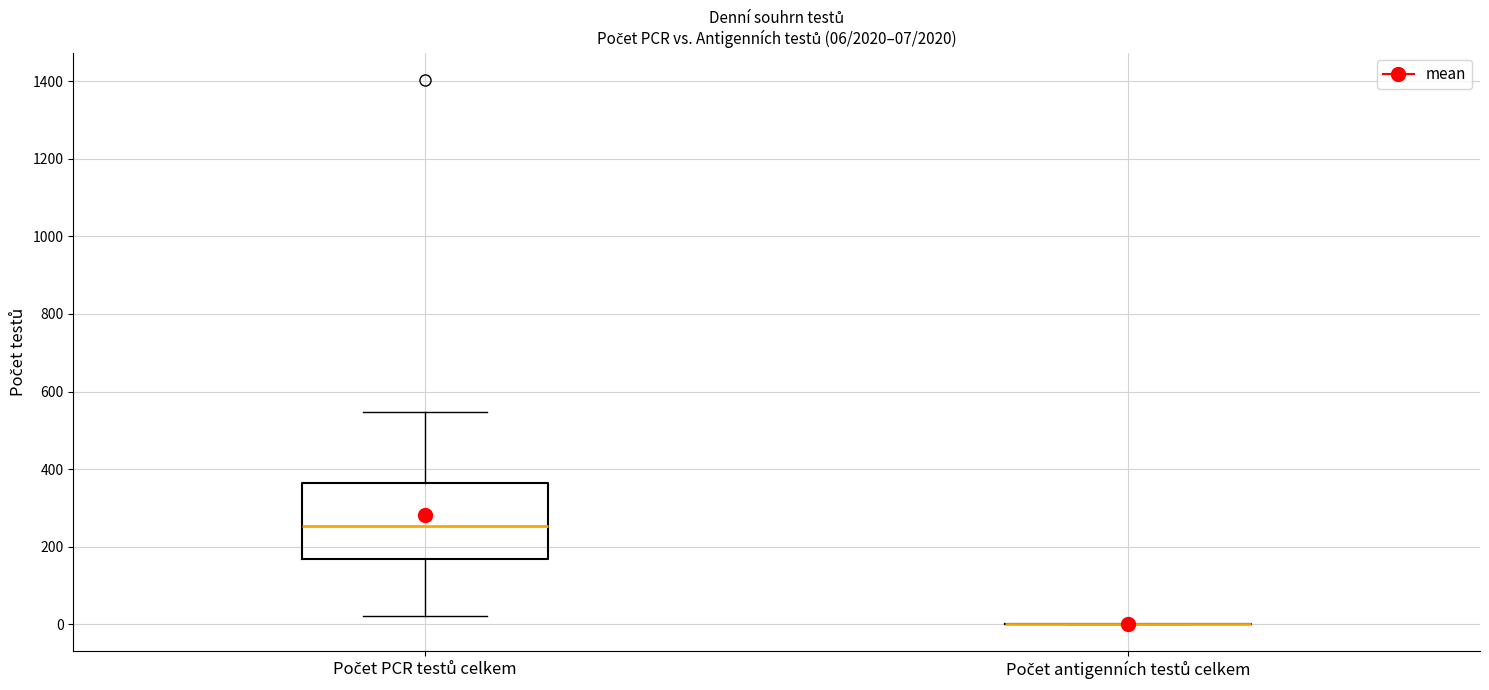

Which box is the tallest, from its lower edge to its upper edge?

Počet PCR testů celkem